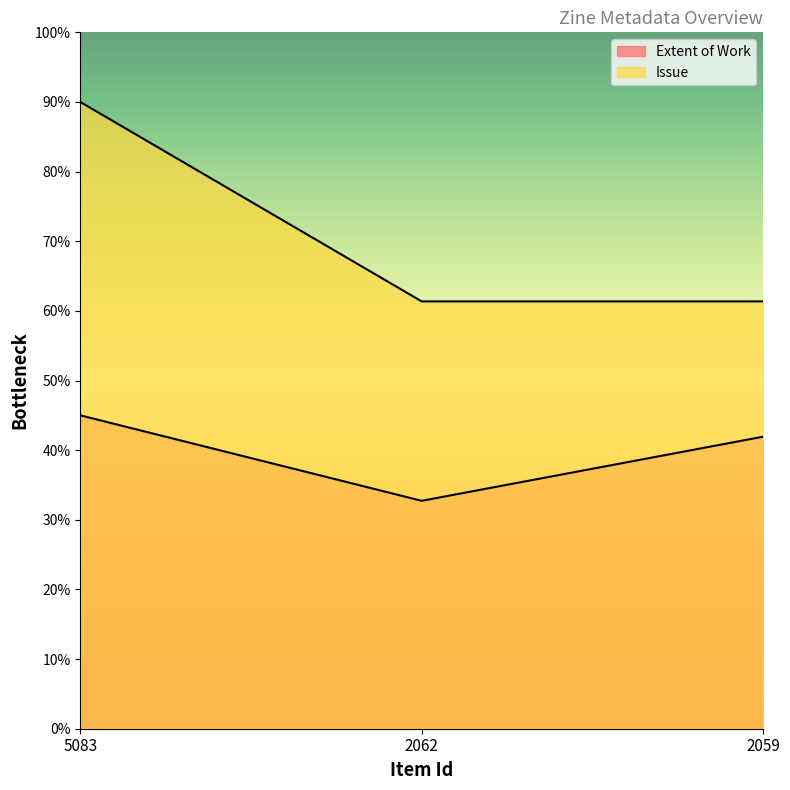

Reading left to right, extract all data points from this chart.

Extent of Work: 5083=45.0	2062=32.7	2059=41.9
Issue: 5083=90.0	2062=61.4	2059=61.4